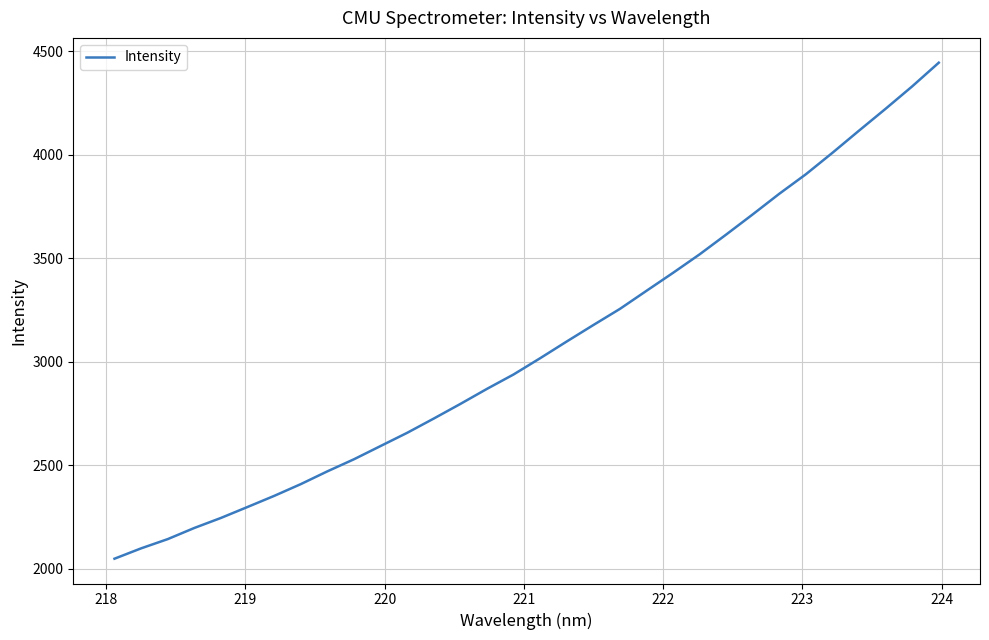

What is the maximum value shown in the chart?

4445.1